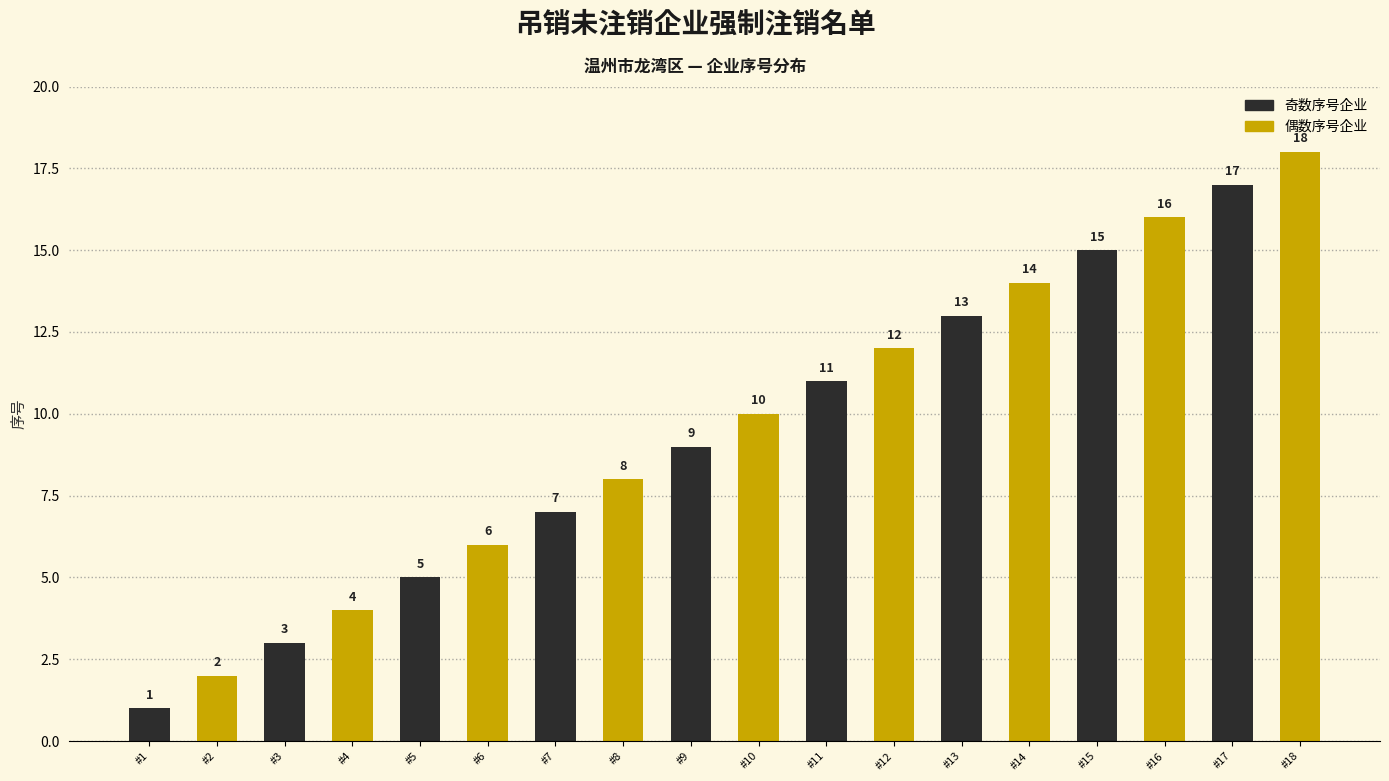

What is the greatest value displayed?

18